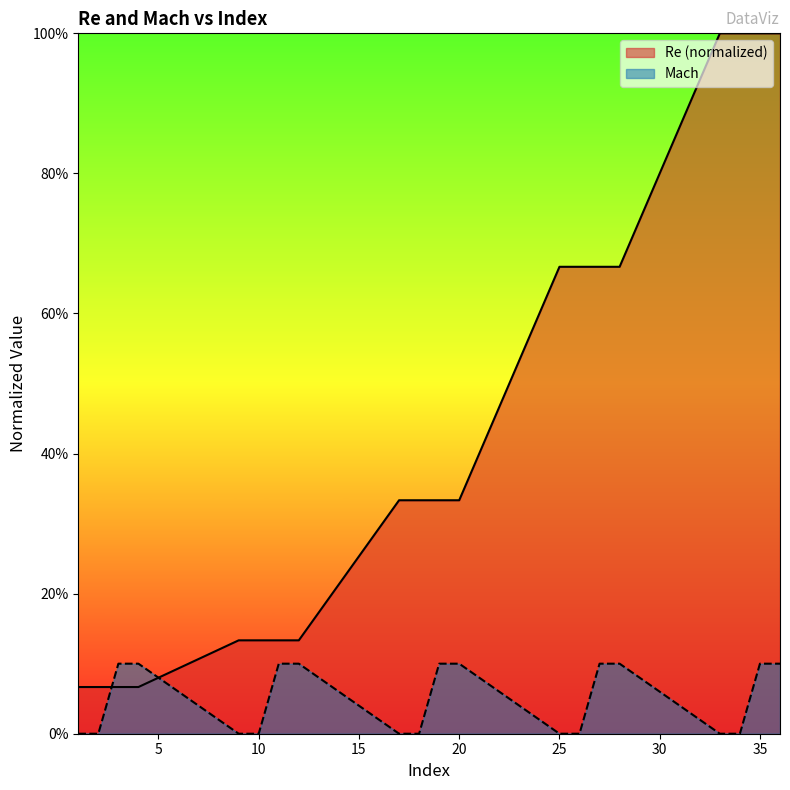

True or false: Re and Mach cross at least once.

True